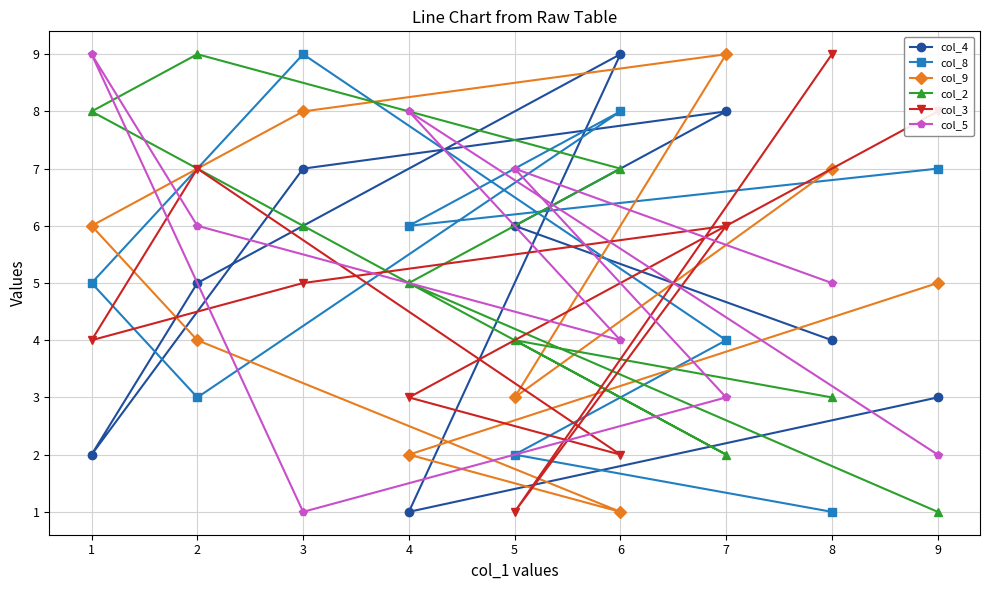

True or false: col_2 has a value of 1 at 9.

True